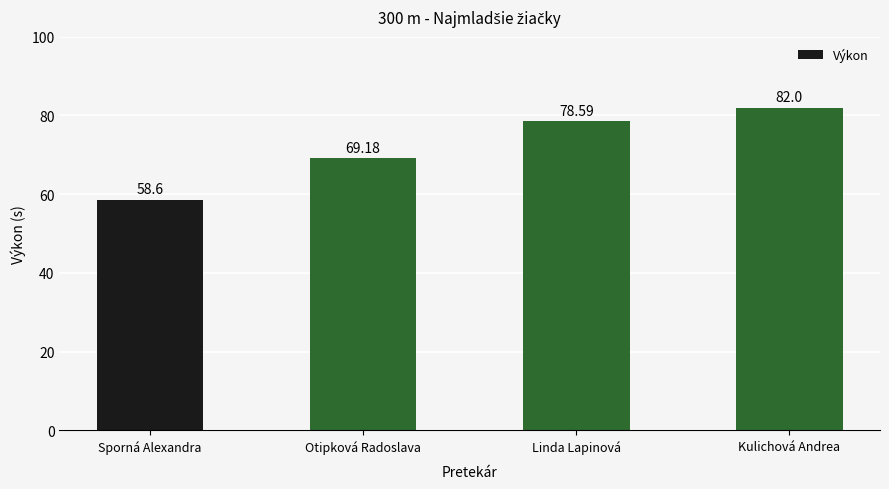

Reading left to right, extract all data points from this chart.

58.6	69.2	78.6	82.0